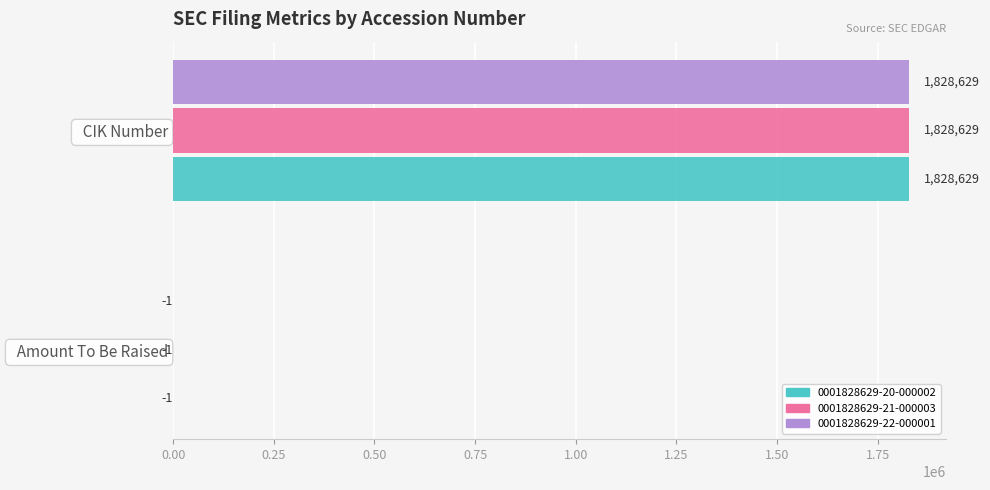

Which category has the highest value in the 0001828629-21-000003 series?

  CIK Number